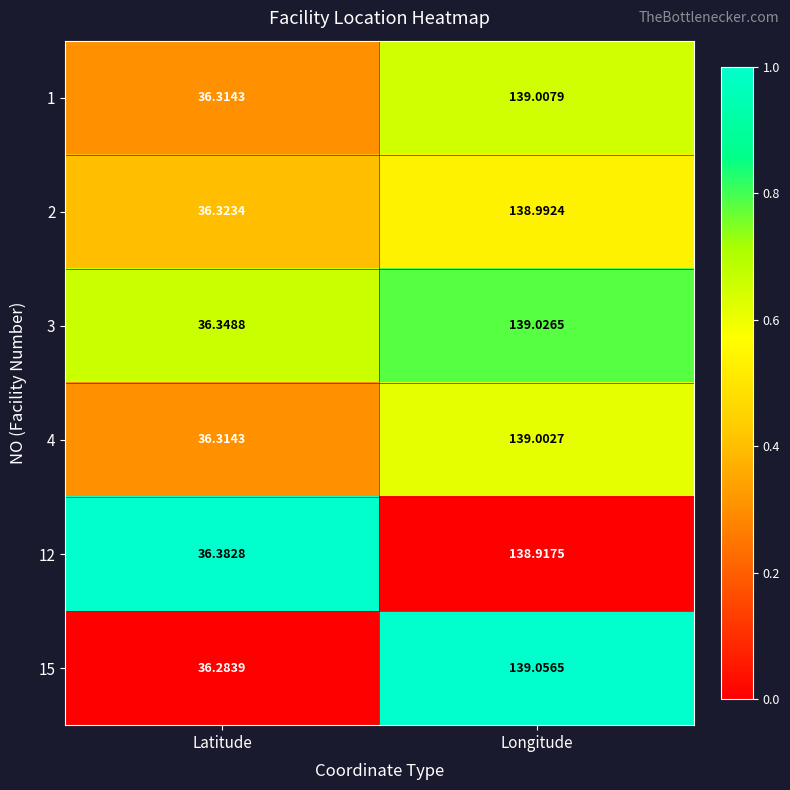

At Longitude, list the series in order from largest to smallest.

15, 3, 1, 4, 2, 12